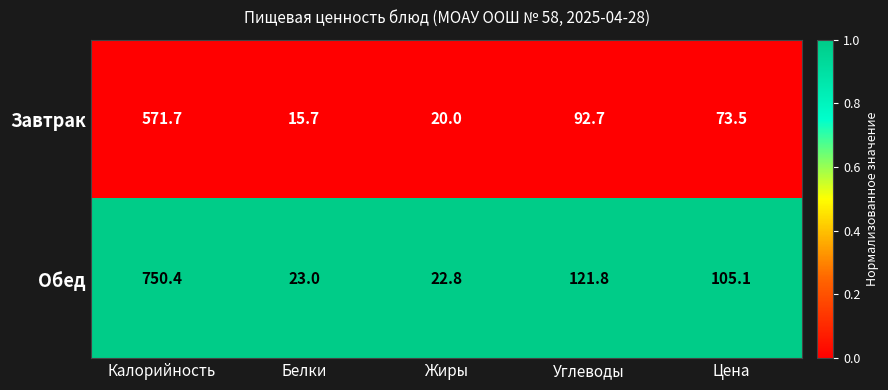

The Завтрак series shows 6.4 at Жиры. True or false?

False